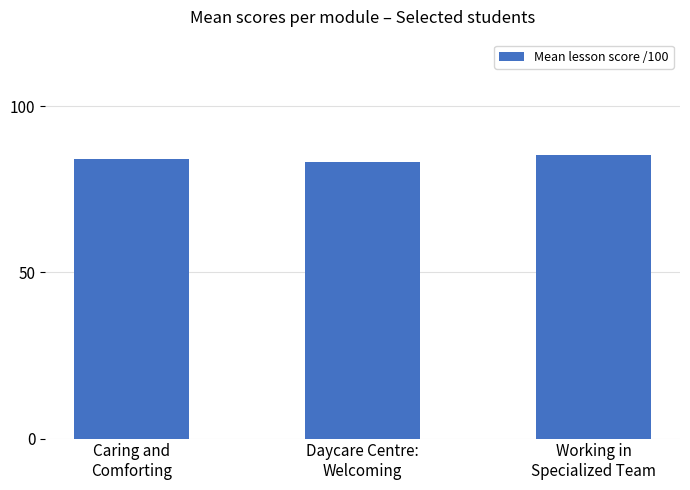

At which category does the chart reach its peak across all series?

Working in
Specialized Team